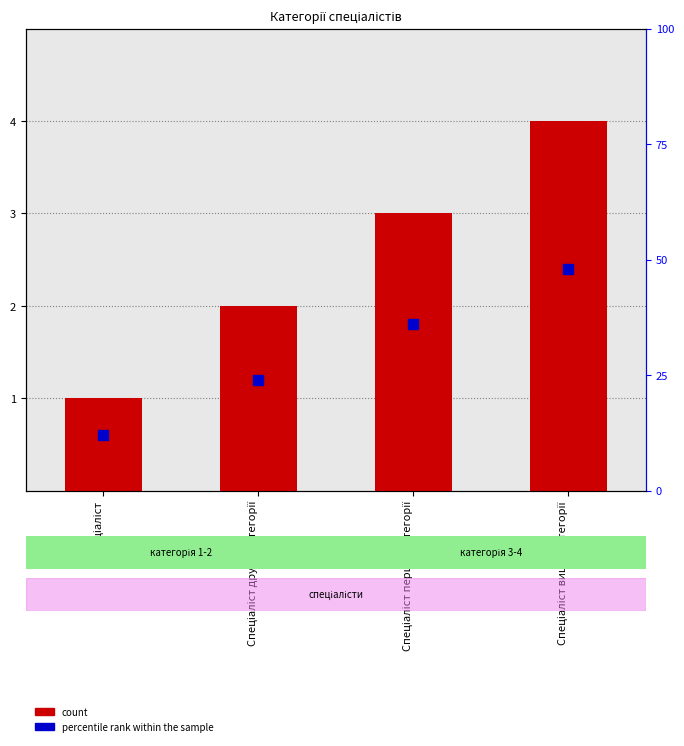

What is the sum of the values at Спеціаліст другої категорії and Спеціаліст першої категорії?

5